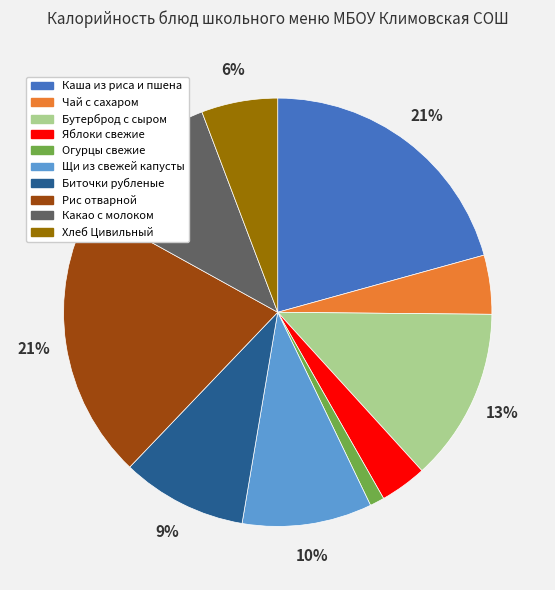

Which slice is the smallest?

Огурцы свежие